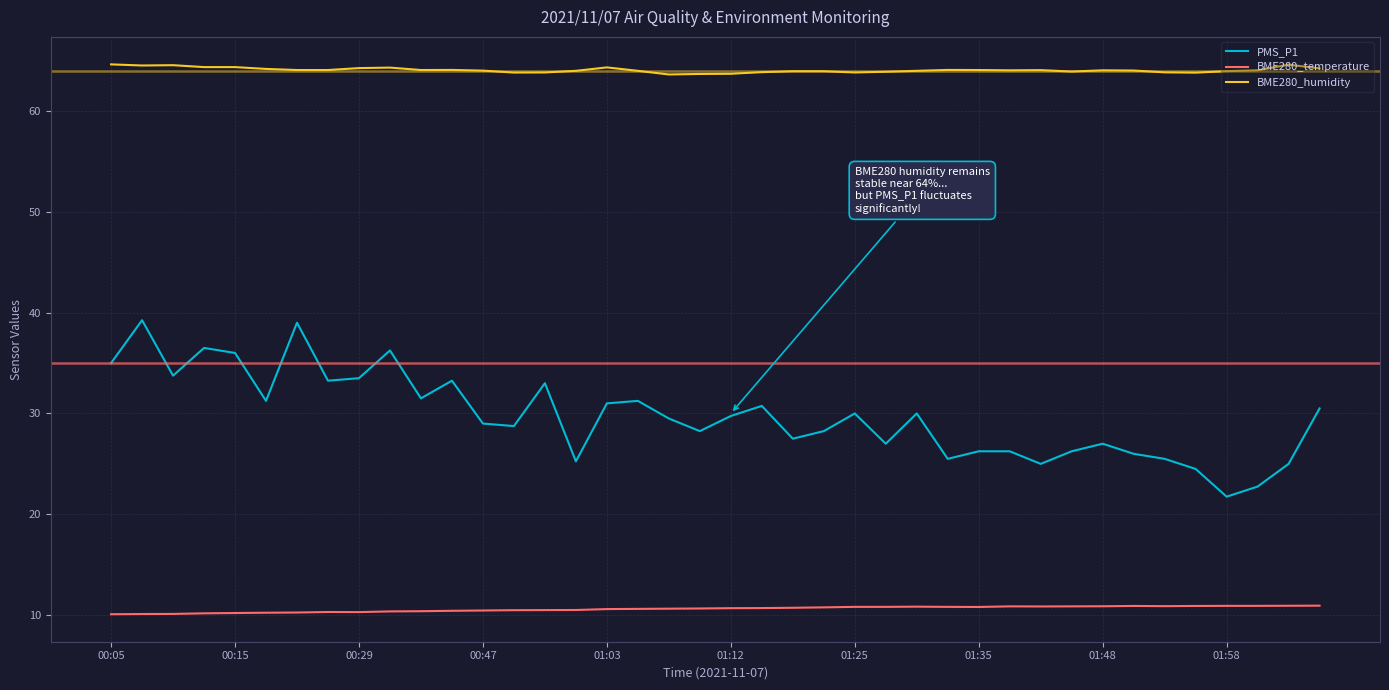

Which series has the largest total across all categories?

BME280_humidity